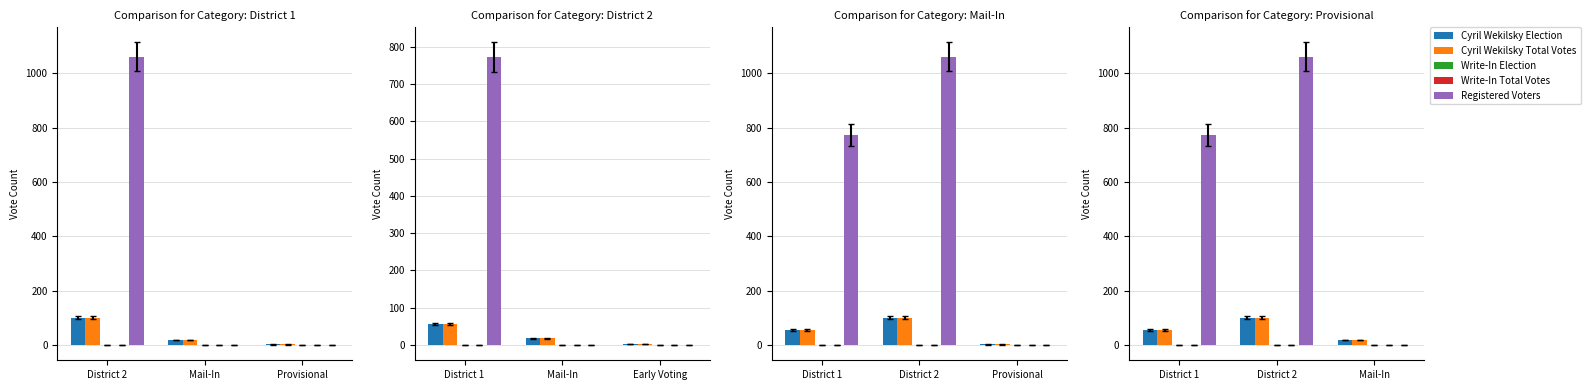

The value of Cyril Wekilsky Election at Mail-In is 31. True or false?

False